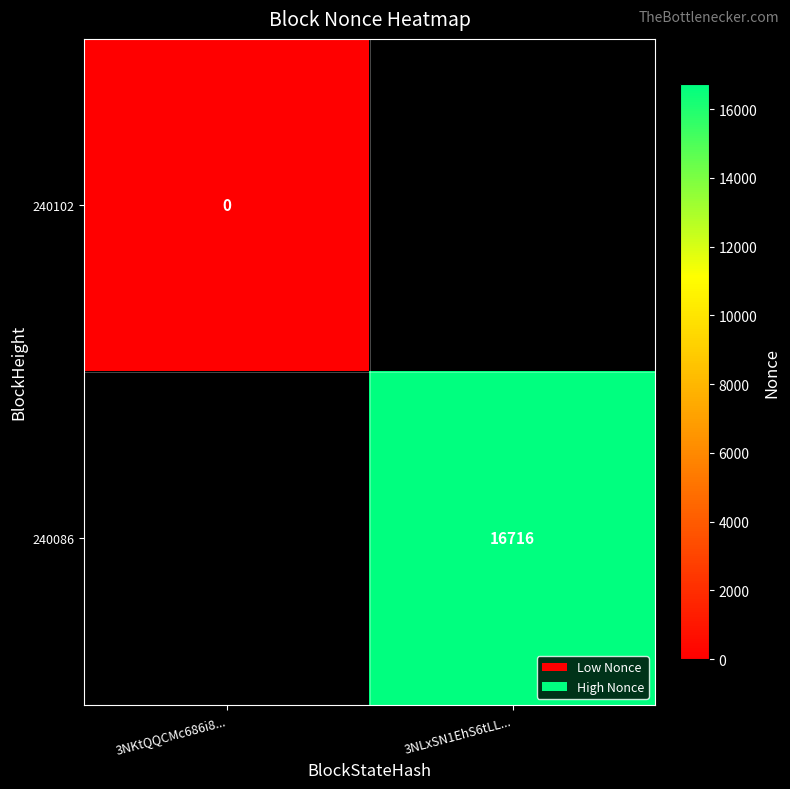

Is the value of 240102 at 3NKtQQCMc686i8... greater than the value of 240086 at 3NLxSN1EhS6tLL...?

No